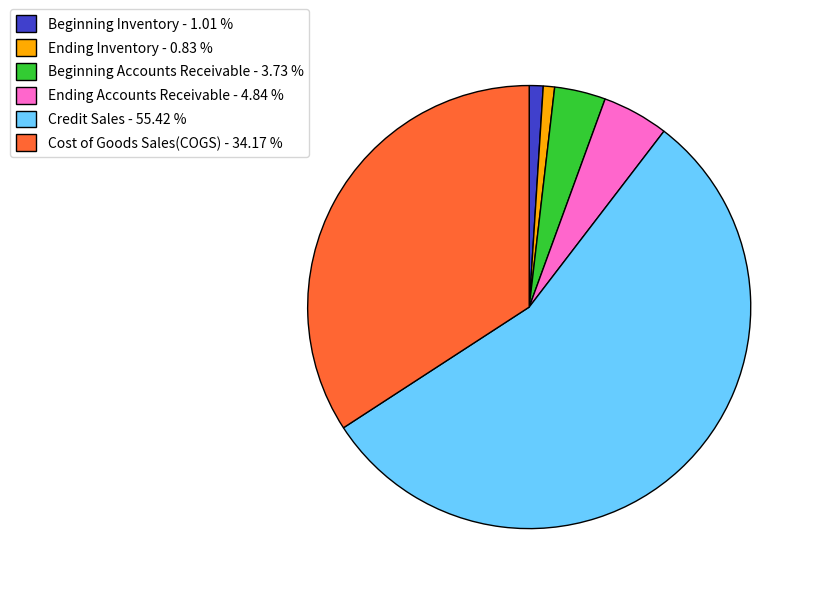

Does any single category account for the majority?

Yes